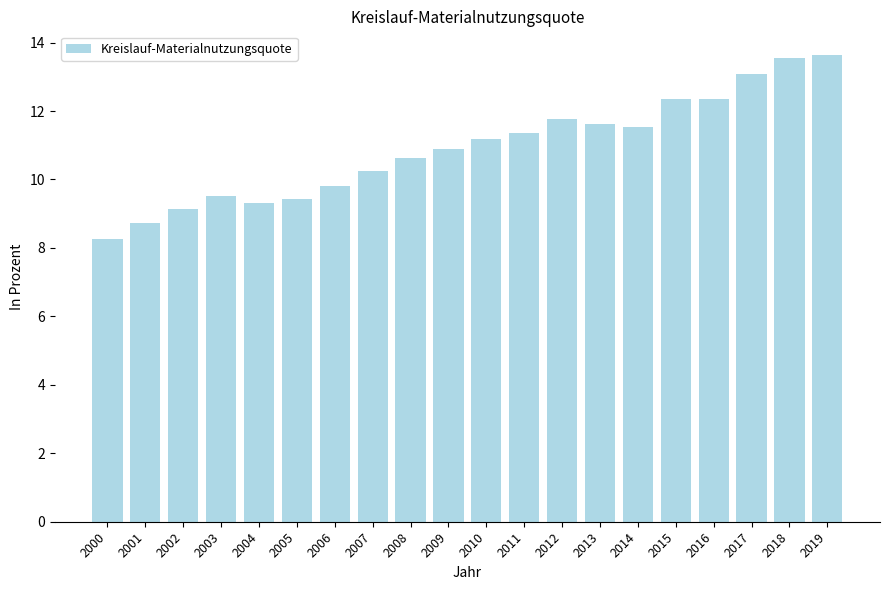

Approximately how many times larger is the value at 2011 compared to 2001?

1.3